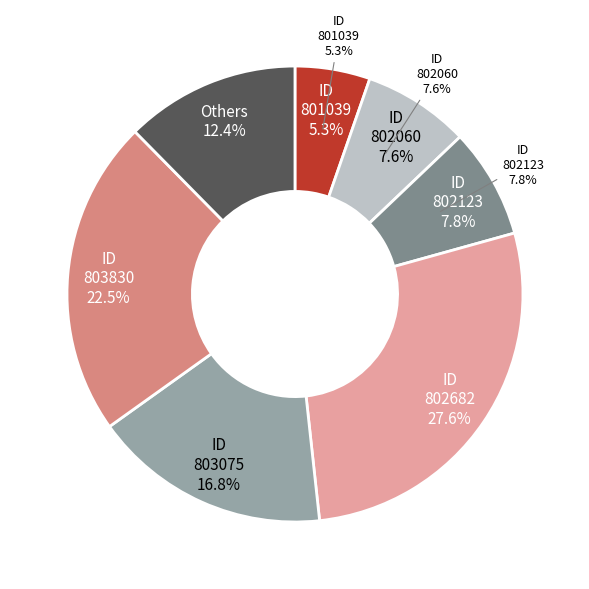

Is it true that 2023-803075 is 31% of the pie?

False